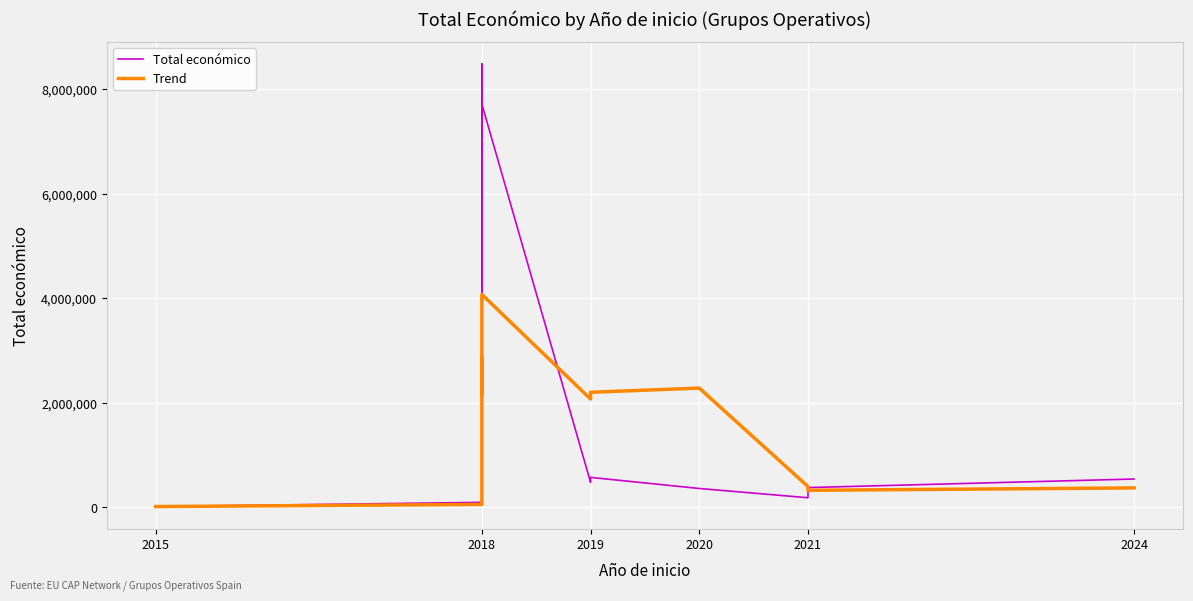

Which series has the largest total across all categories?

Trend